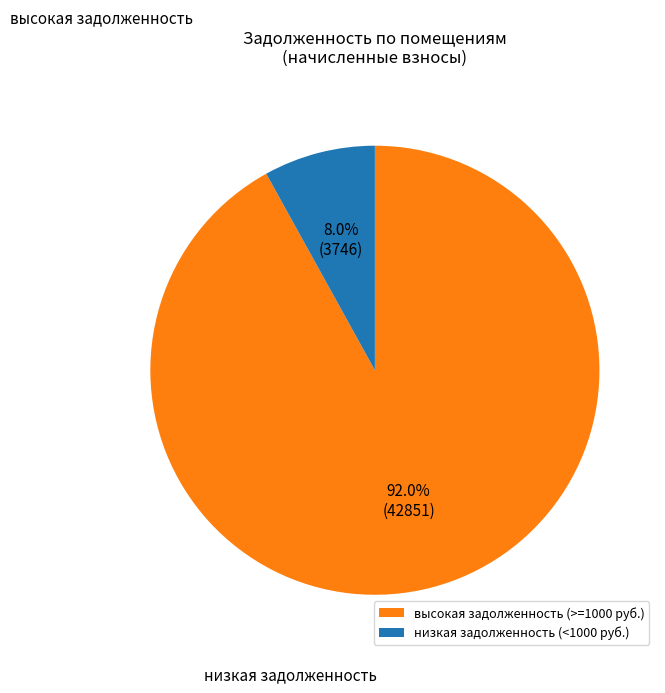

Rank the categories by value from highest to lowest.

высокая задолженность (>=1000 руб.), низкая задолженность (<1000 руб.)